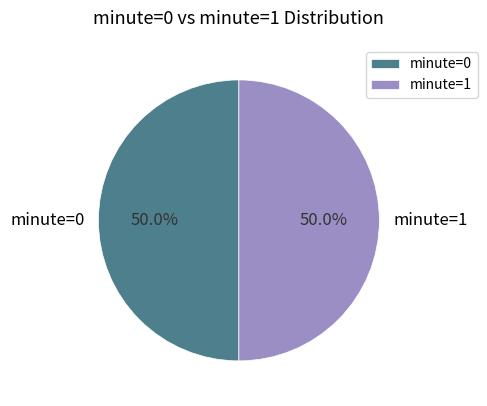

How many slices are in this pie chart?

2